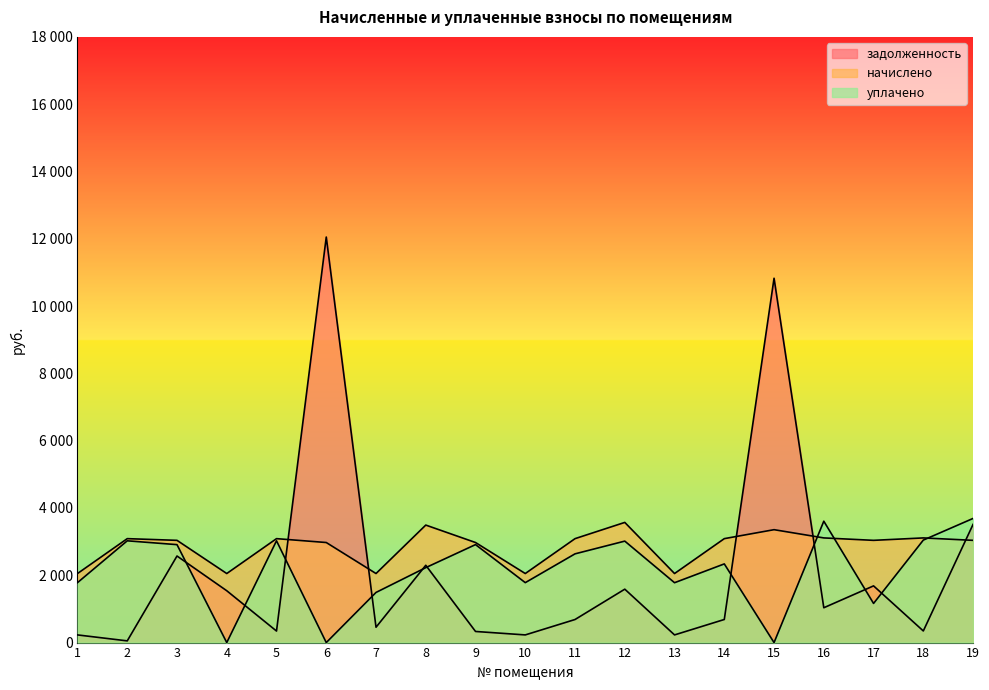

How many interior local valleys does the начислено series have?

5